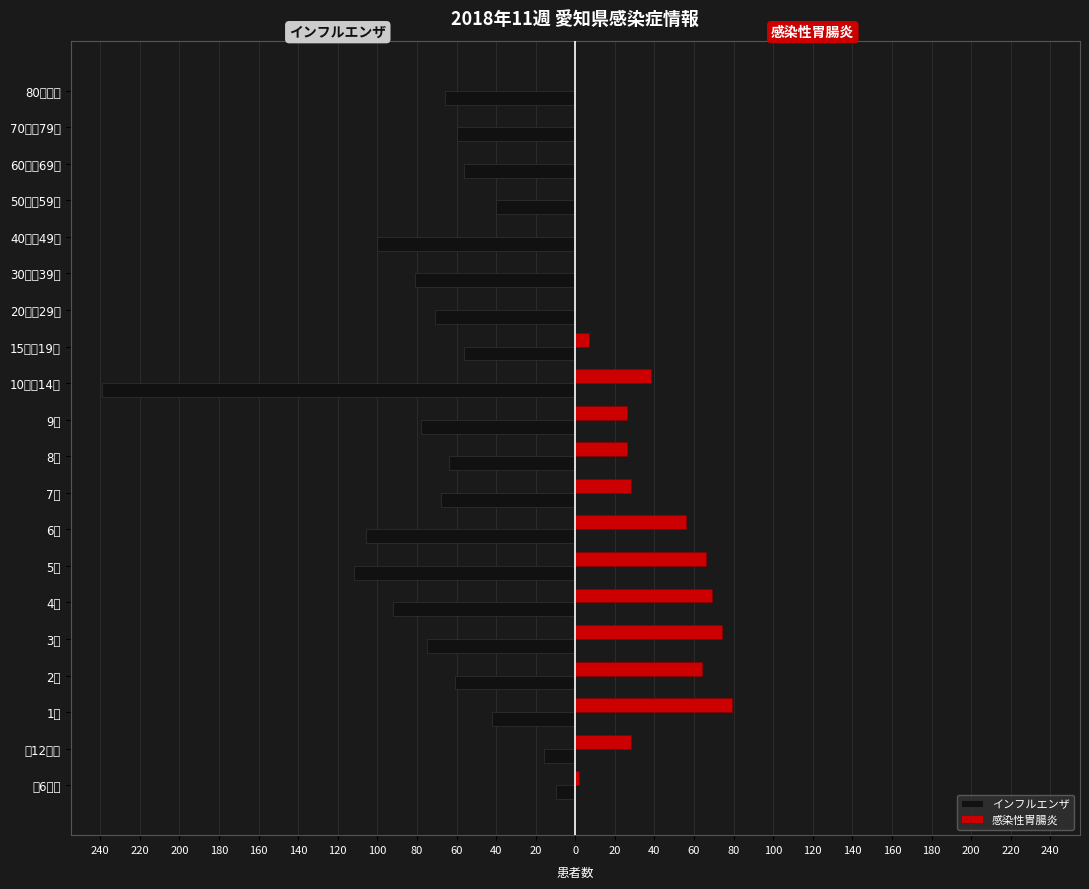

How many groups of bars are there?

20